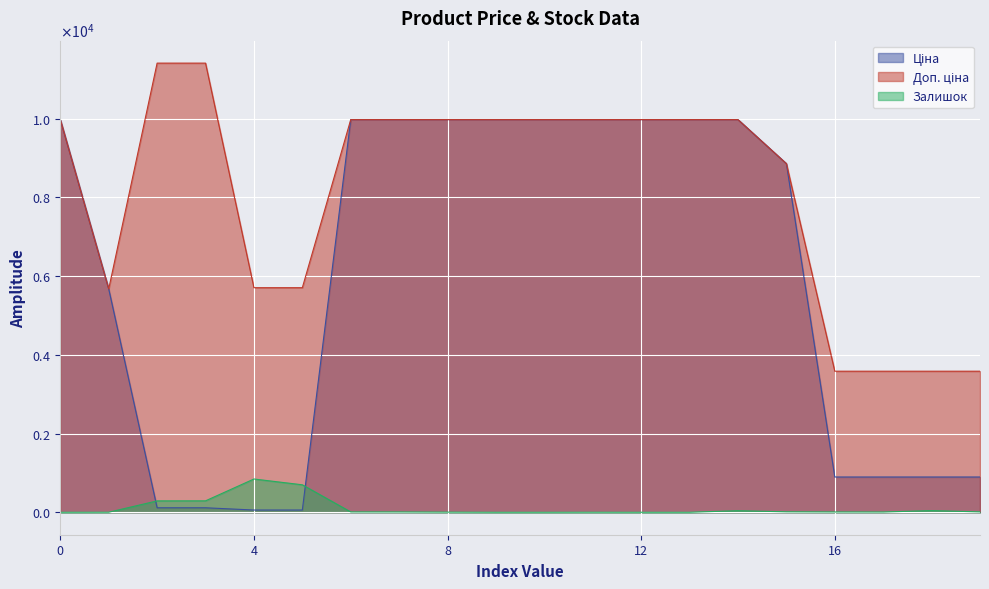

What is the average value of the Залишок series?

112.9